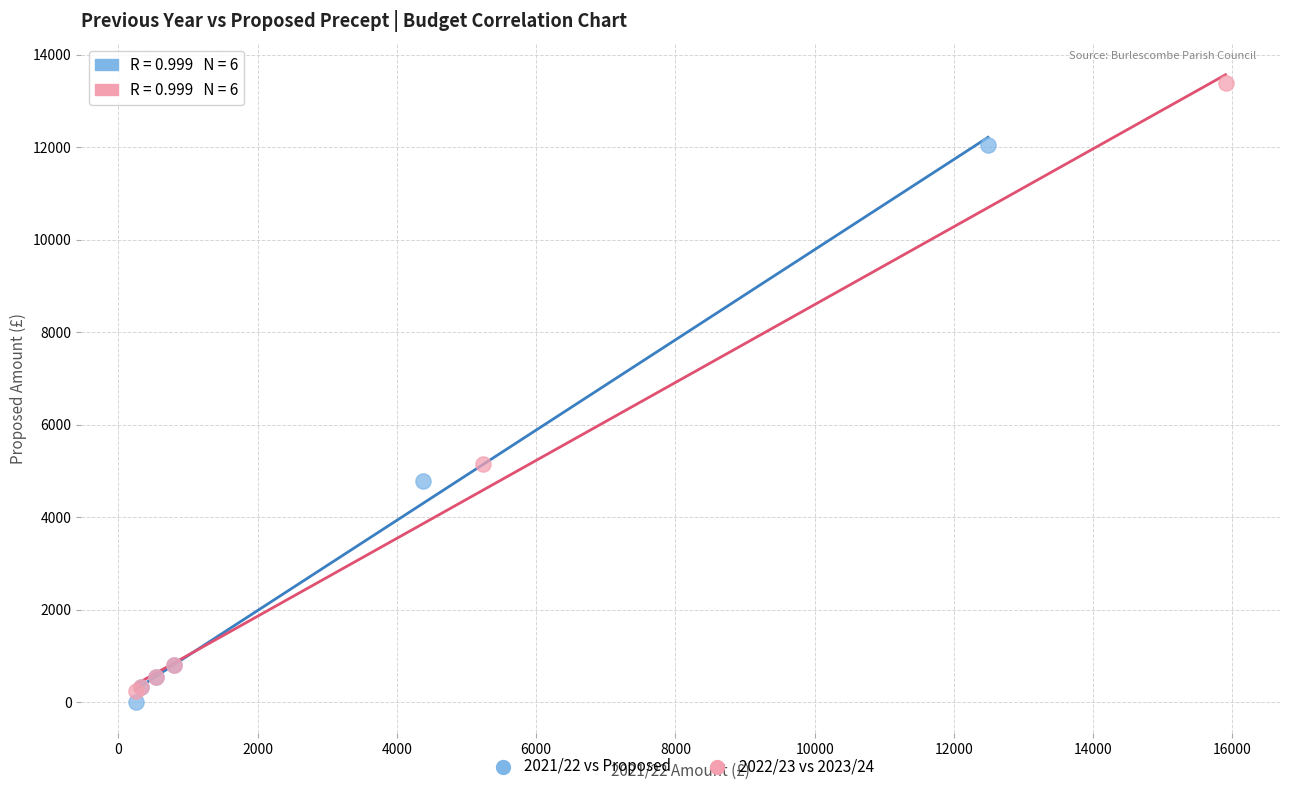

What are all the series names shown in the legend?

2021/22 vs Proposed, 2022/23 vs 2023/24